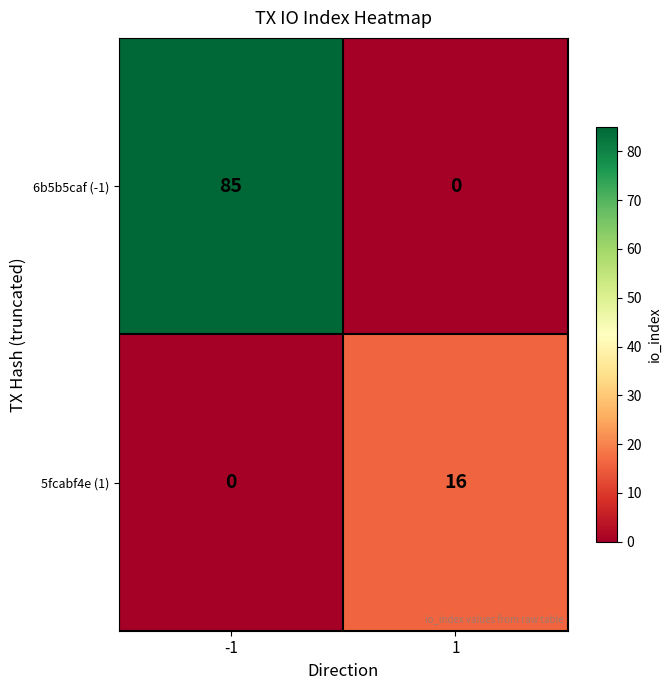

At 1, list the series in order from smallest to largest.

6b5b5caf (-1), 5fcabf4e (1)